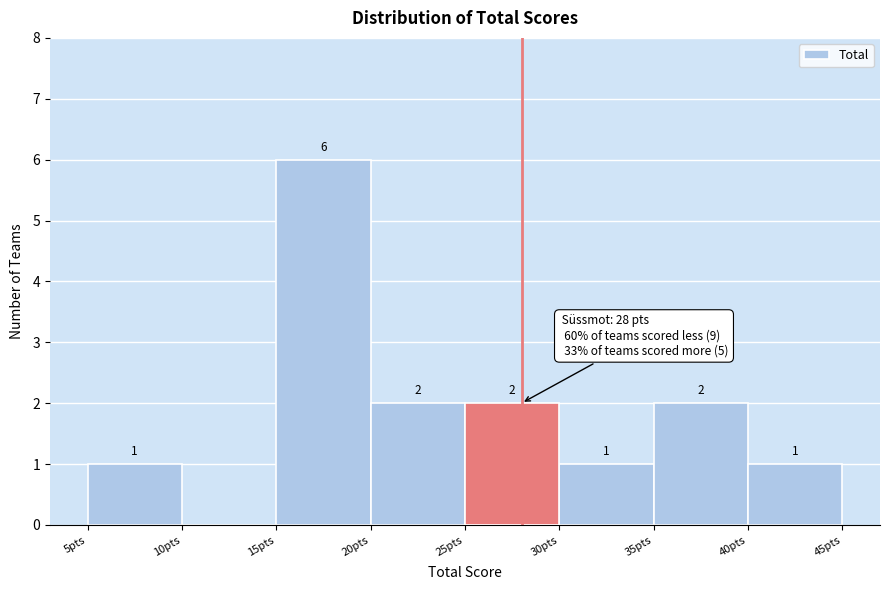

Which range on the x-axis has the tallest bar?

15 to 20